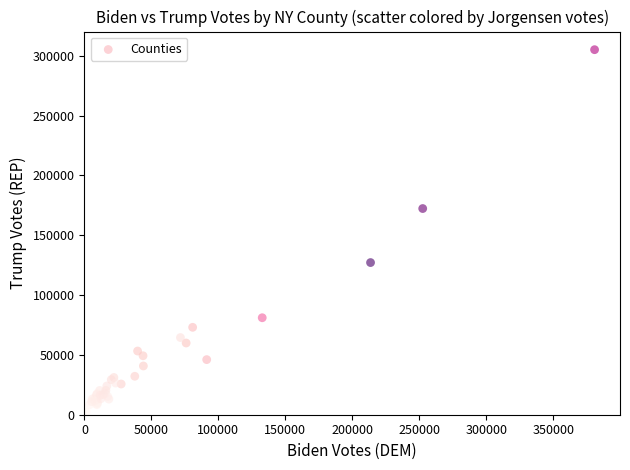

What Y value in the scatter plot is closest to 153600?

172352